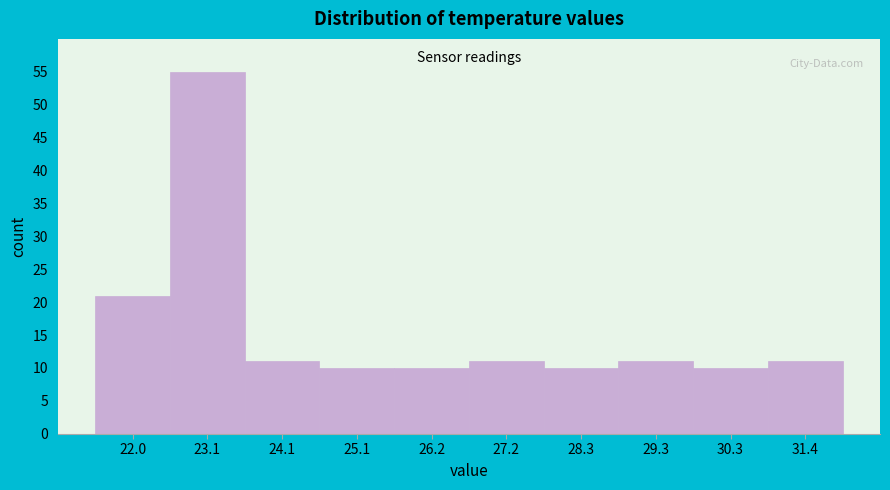

Reading left to right, transcribe this chart: for each bar, give the range it covers on the x-axis and its height. Neither the bar edges nor the heights are printed on the chart, so give them approximately, as read against the axes.

21.50 to 22.54: 21
22.54 to 23.58: 55
23.58 to 24.62: 11
24.62 to 25.66: 10
25.66 to 26.70: 10
26.70 to 27.74: 11
27.74 to 28.78: 10
28.78 to 29.82: 11
29.82 to 30.86: 10
30.86 to 31.90: 11